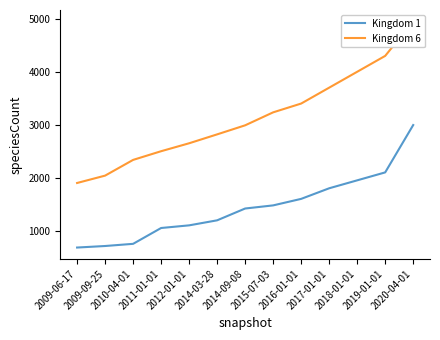

True or false: Kingdom 6 has more than 0 interior local peaks.

False